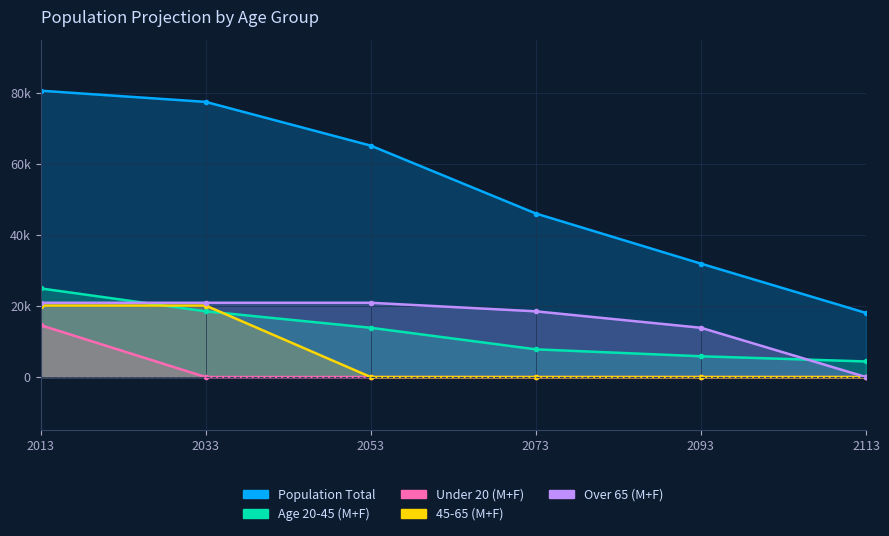

True or false: Under 20 (M+F) and Over 65 (M+F) intersect in this chart.

False